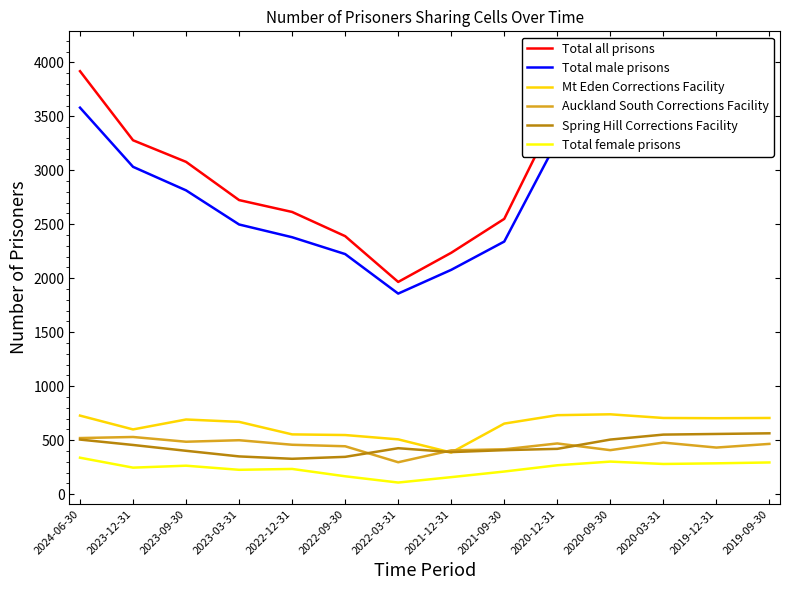

What is the greatest value displayed?

4088